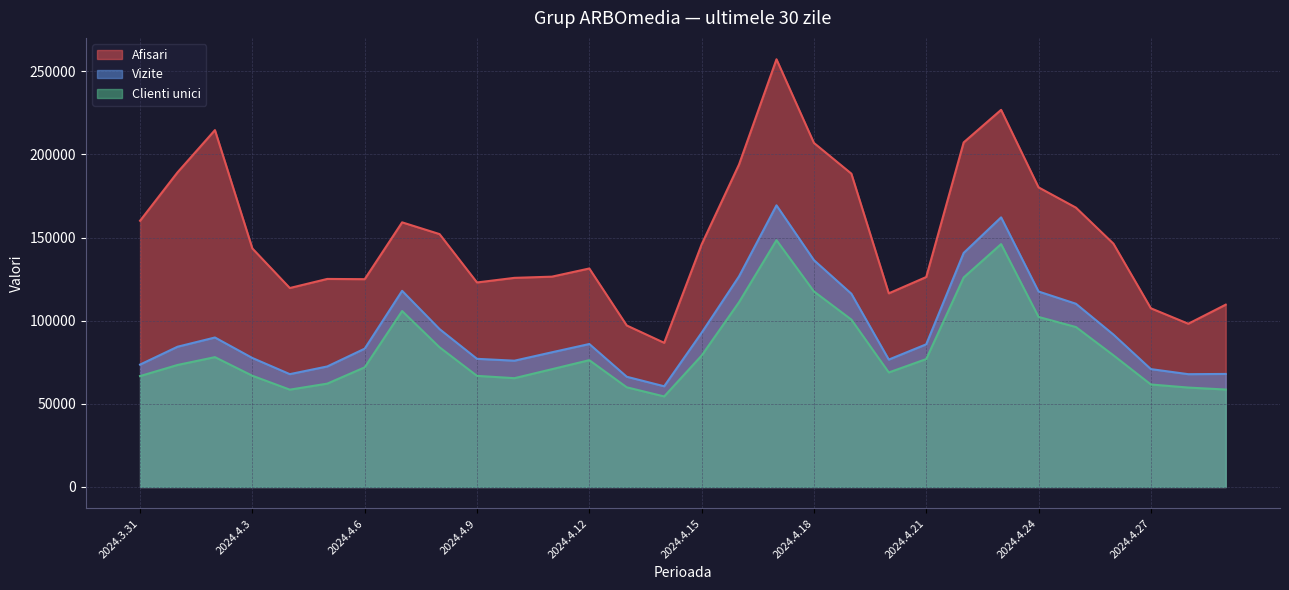

True or false: Vizite has more than 0 points higher than both neighbors.

True